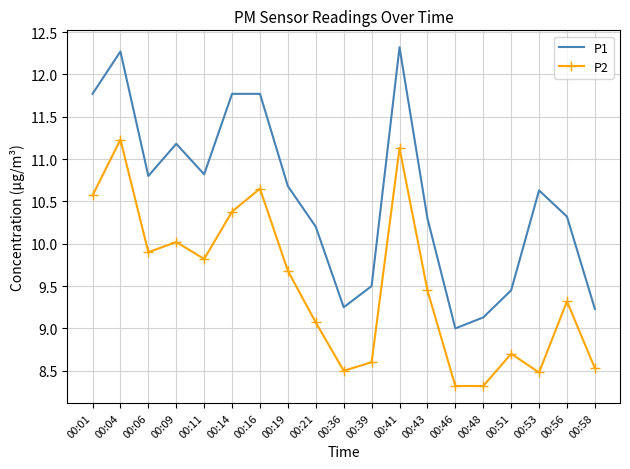

Is the value of P1 at 00:58 greater than the value of P2 at 00:46?

Yes